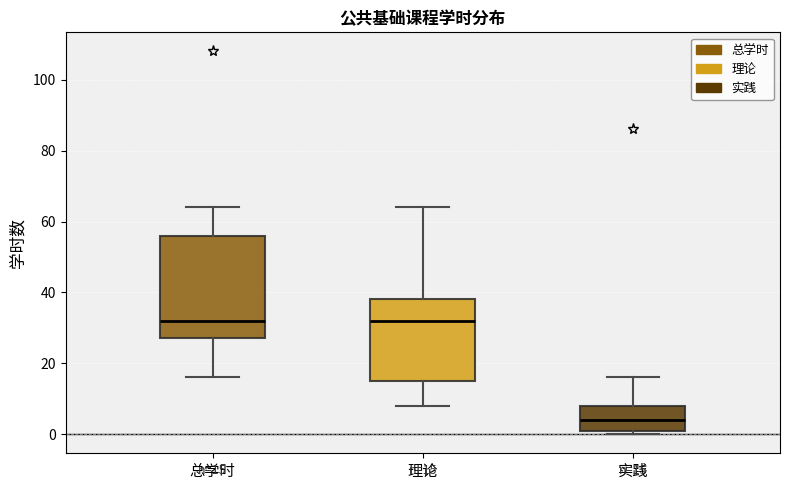

Which box has the lowest median line?

实践